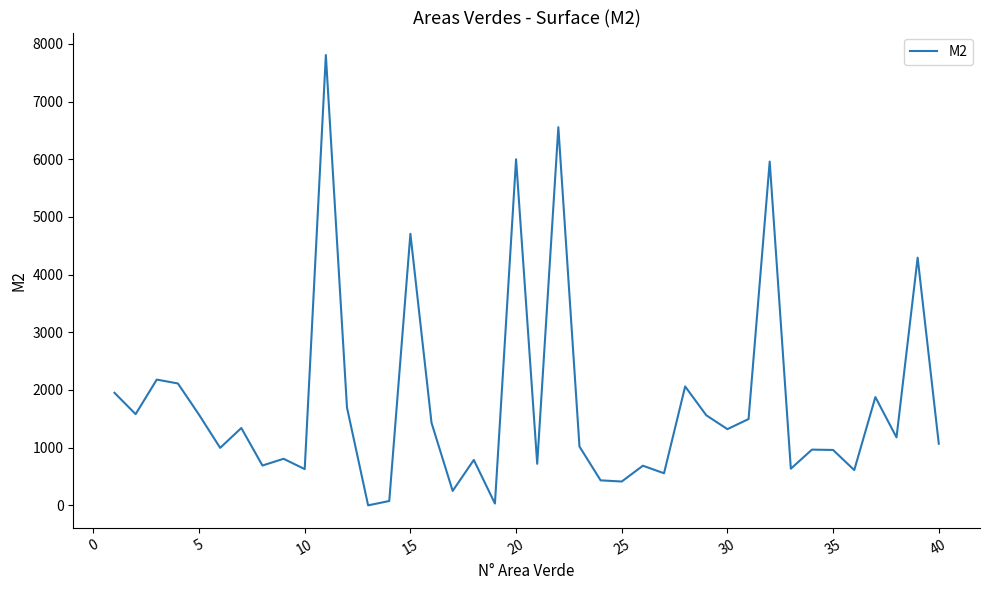

What is the sum of all values?

71014